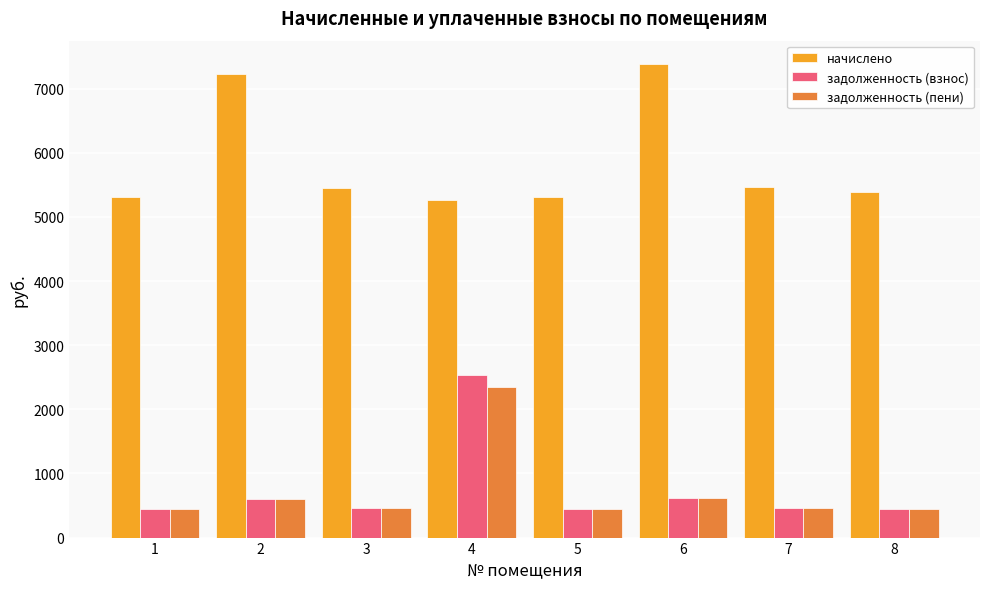

True or false: задолженность (пени) has a value of 454.6 at 3.

True